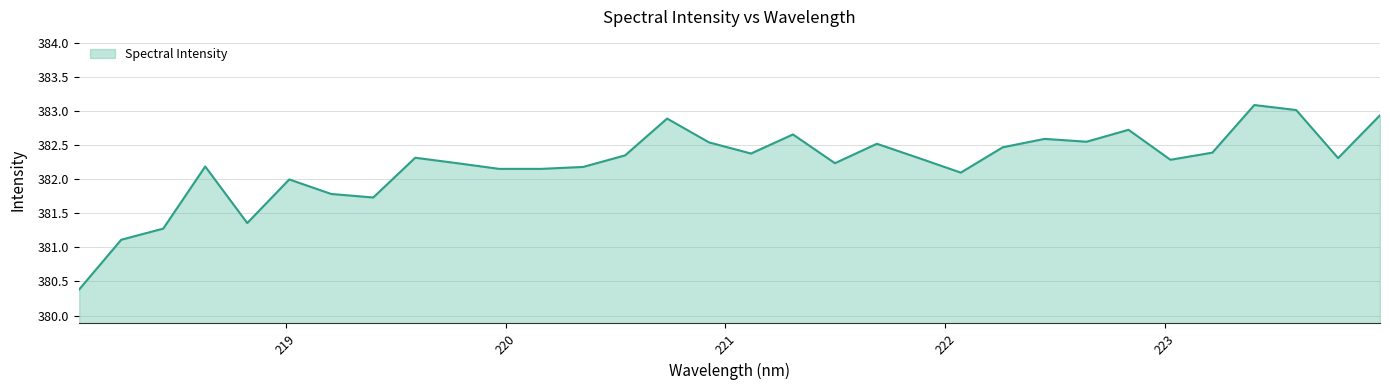

What is the greatest value displayed?

383.1